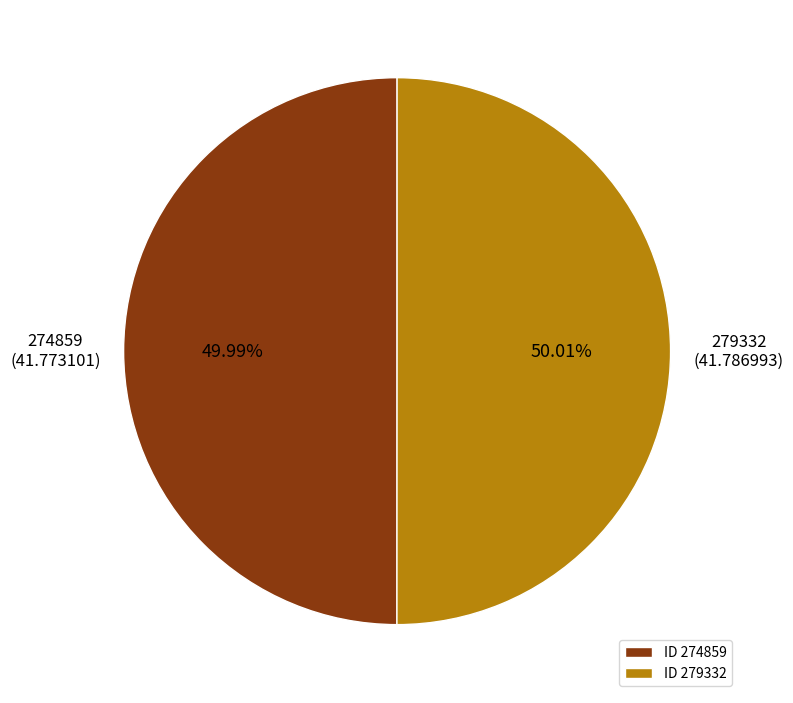

To the nearest percent, what is the average slice percentage?

50%